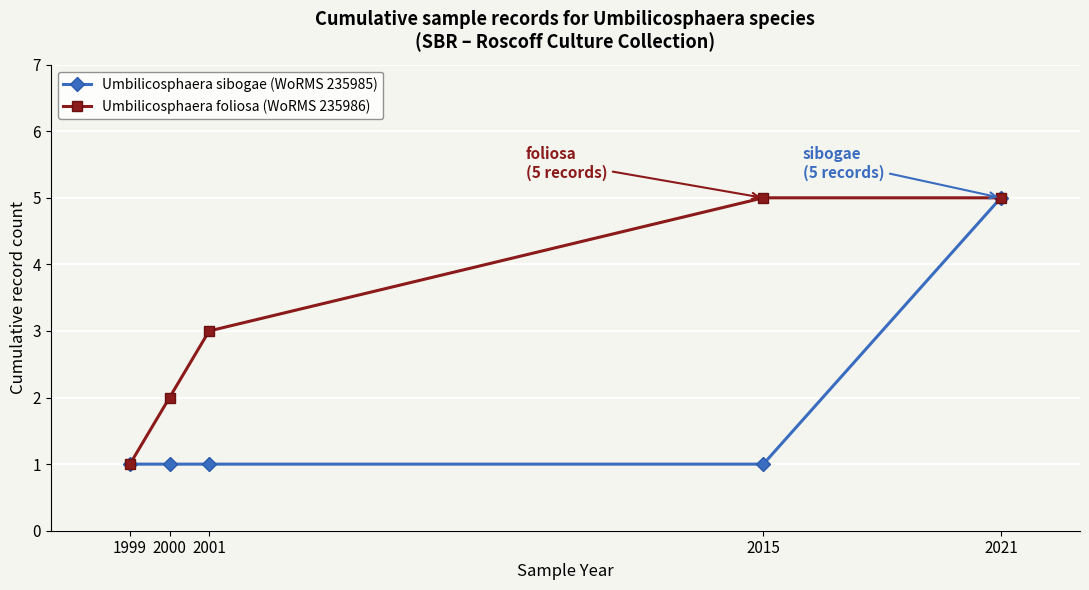

Which series changed the most between 2000 and 2001?

Umbilicosphaera foliosa (WoRMS 235986)